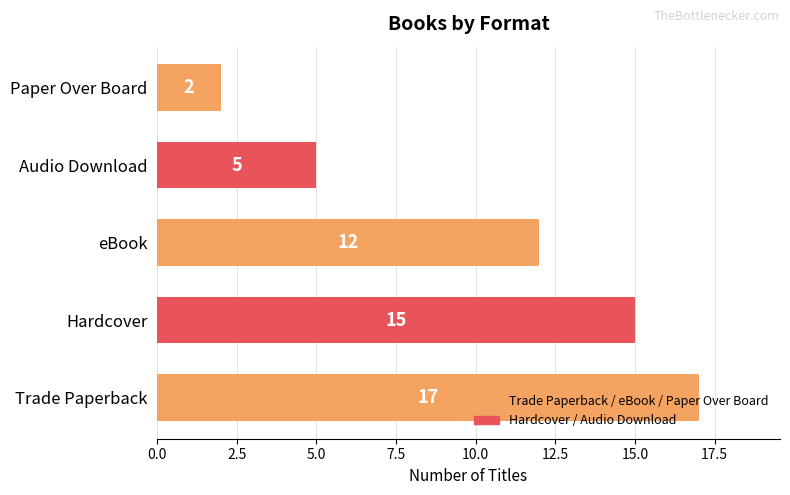

Is it true that the value at Trade Paperback is 17?

True